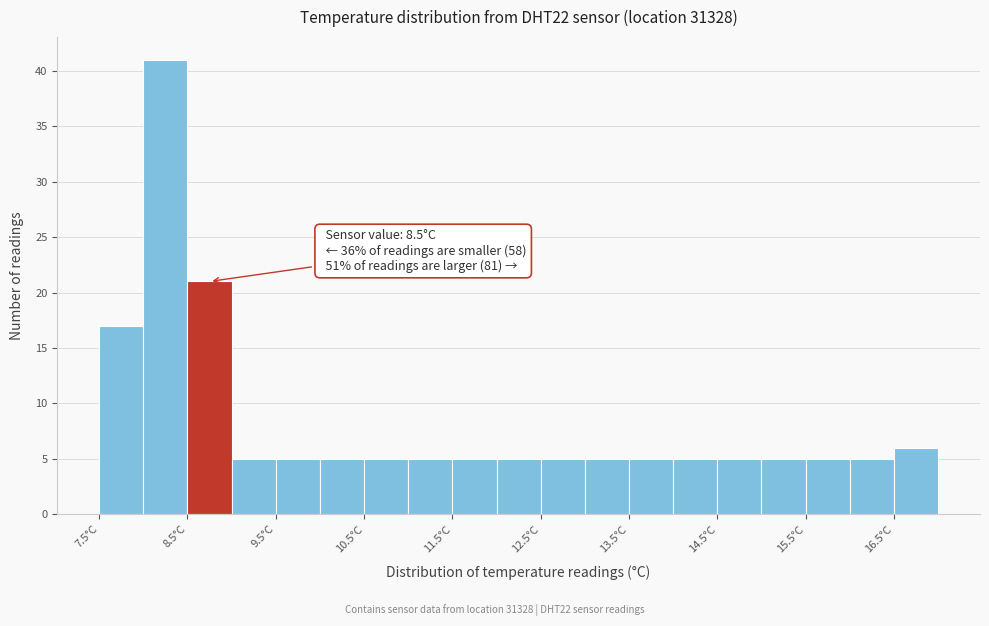

Over which range of the x-axis is the bar tallest?

8.0 to 8.5